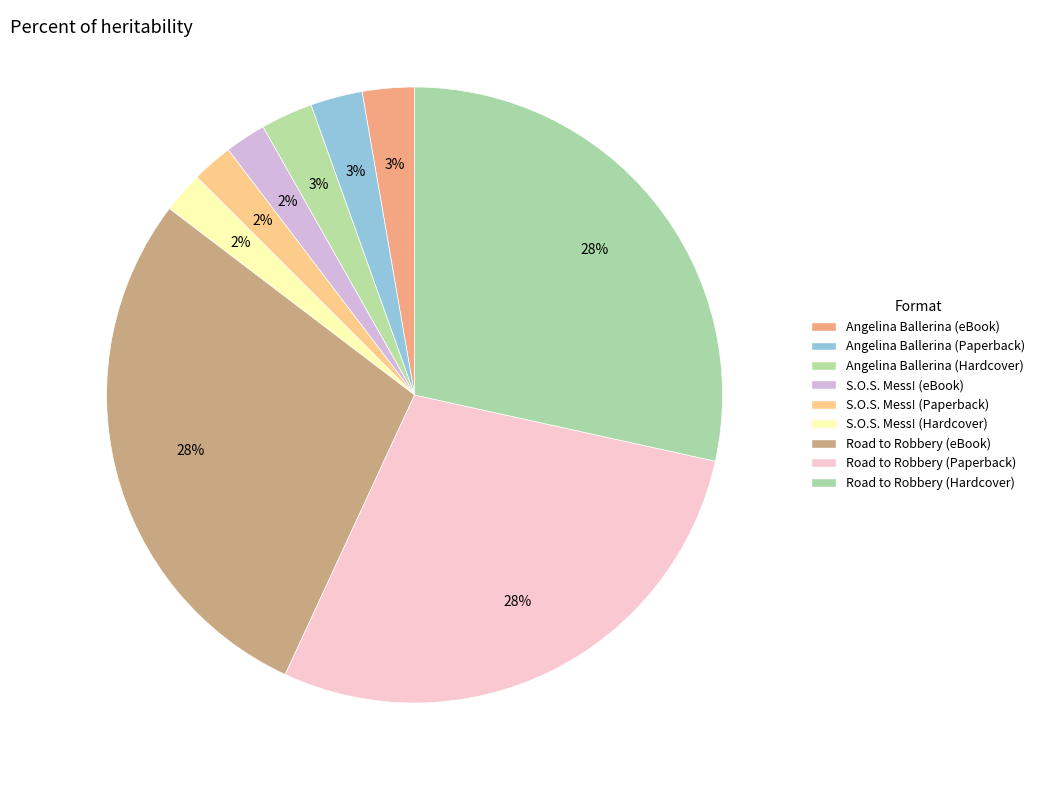

The Angelina Ballerina (Hardcover) slice represents 3% of the pie. True or false?

True